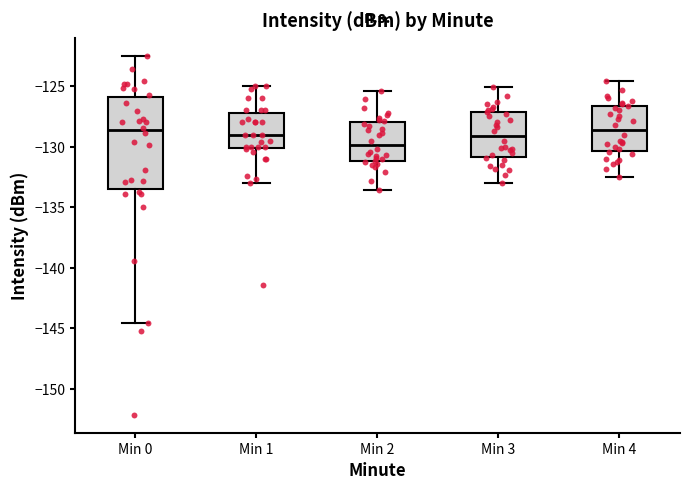

Which box is the tallest, from its lower edge to its upper edge?

Min 0